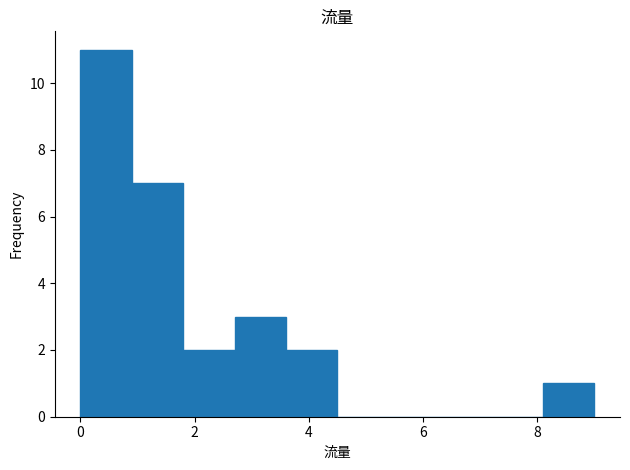

Which range on the x-axis has the tallest bar?

0.0 to 0.9